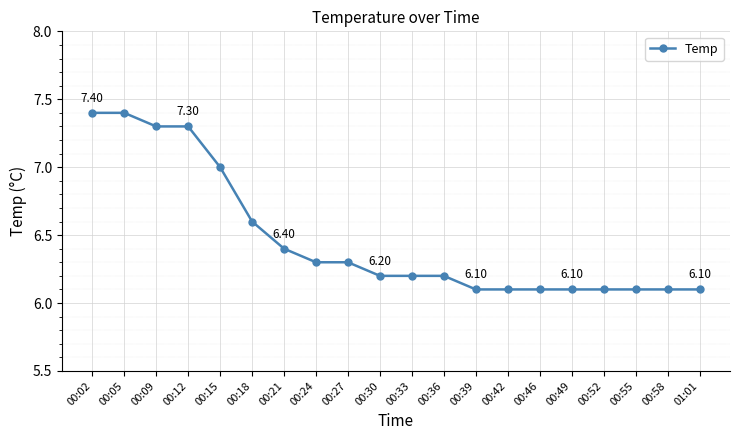

Approximately how many times larger is the value at 00:24 compared to 00:27?

1.0